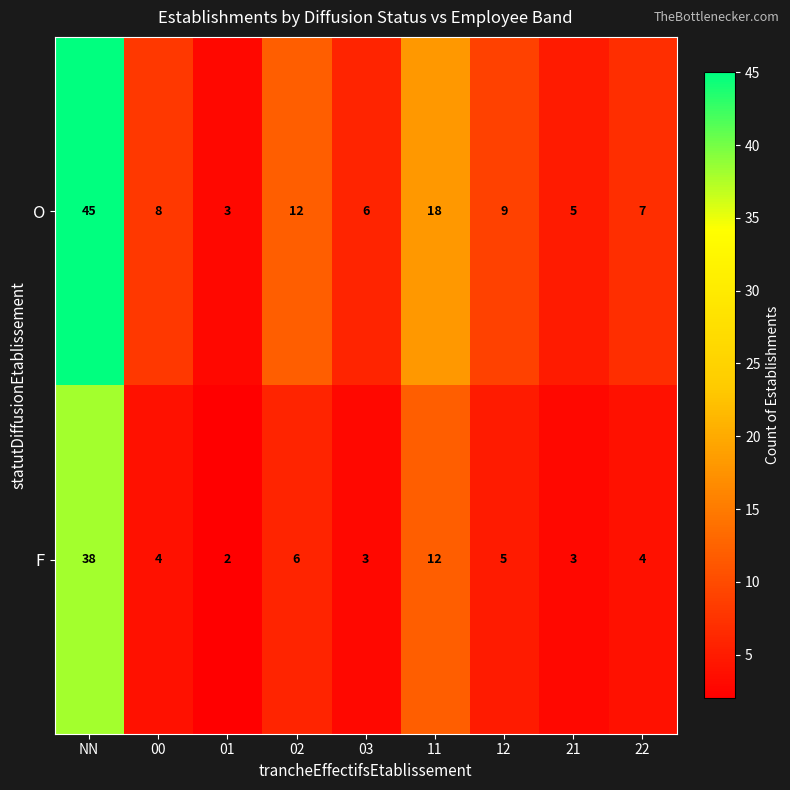

What is the approximate value of O at 21?

5